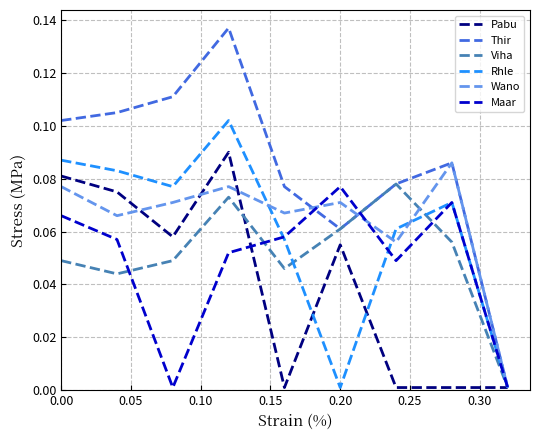

Which series has the largest range (max minus min)?

Thir